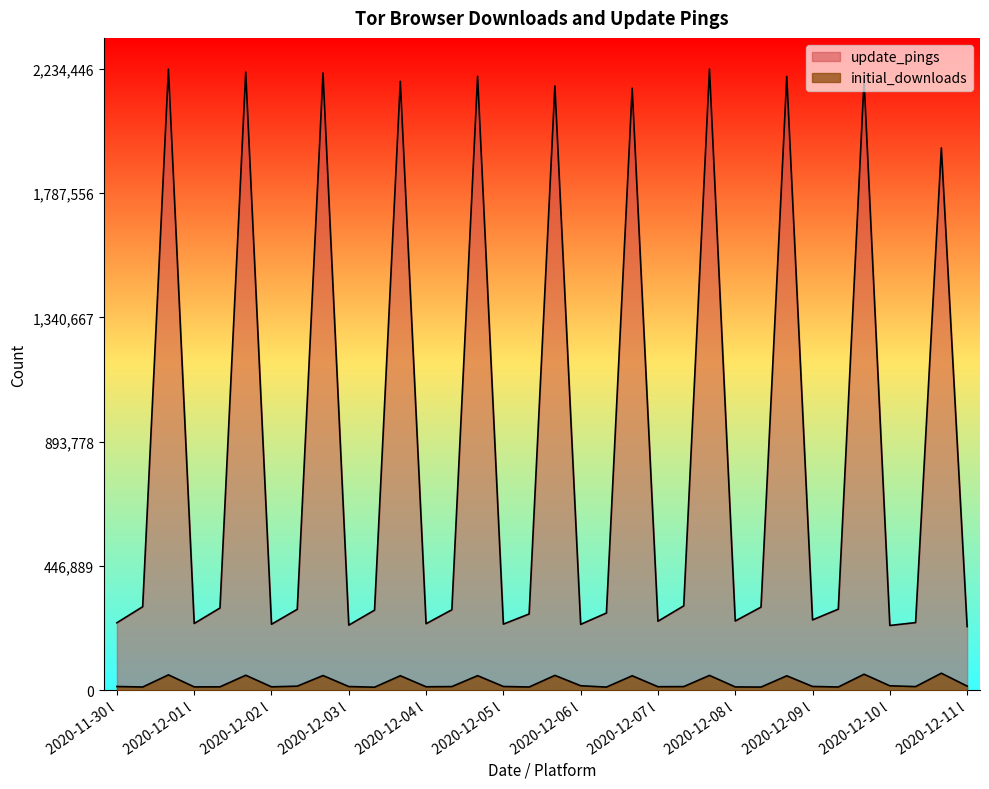

The value of update_pings at 2020-12-01 m is 295714. True or false?

True